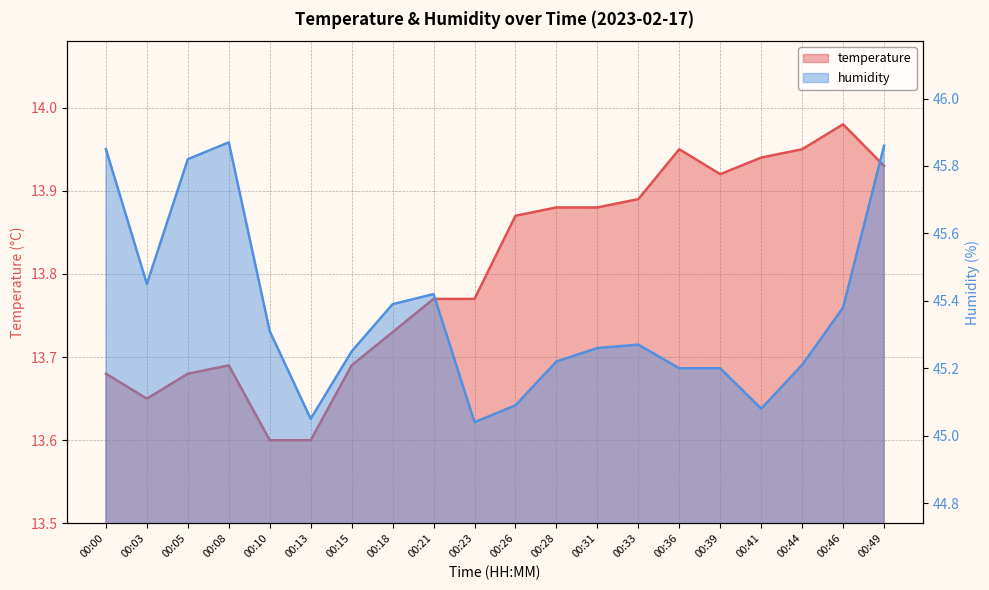

What is the difference between the temperature values at 00:18 and 00:13?

0.1